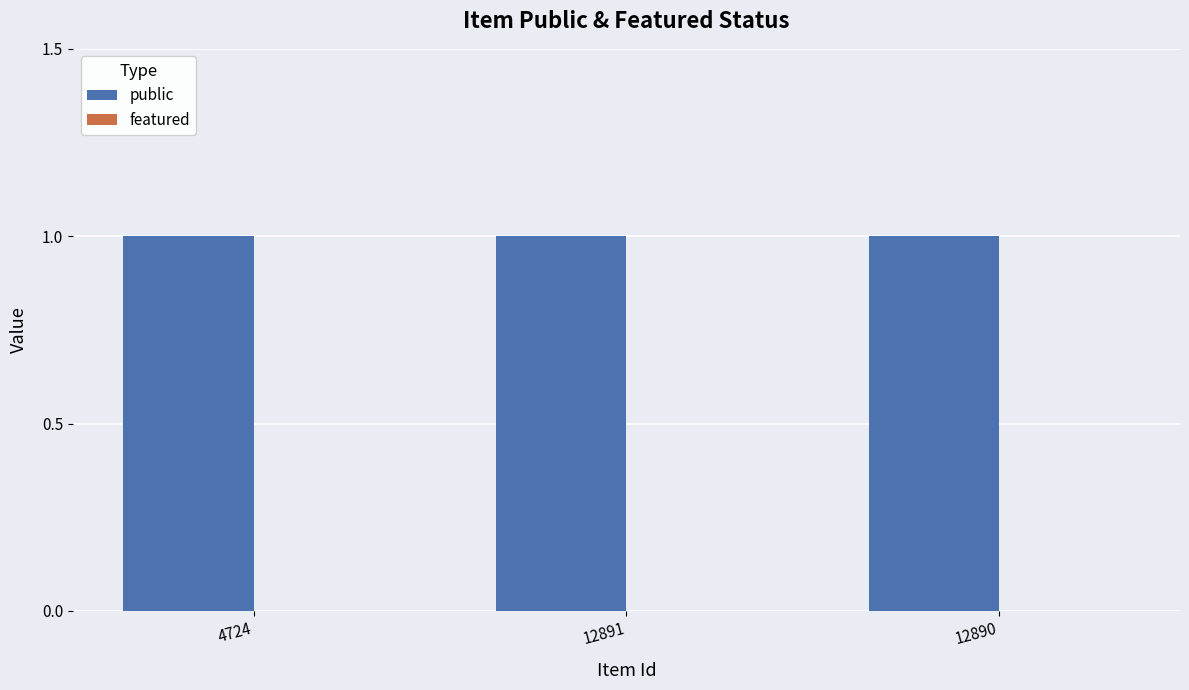

Which series has the largest range (max minus min)?

public